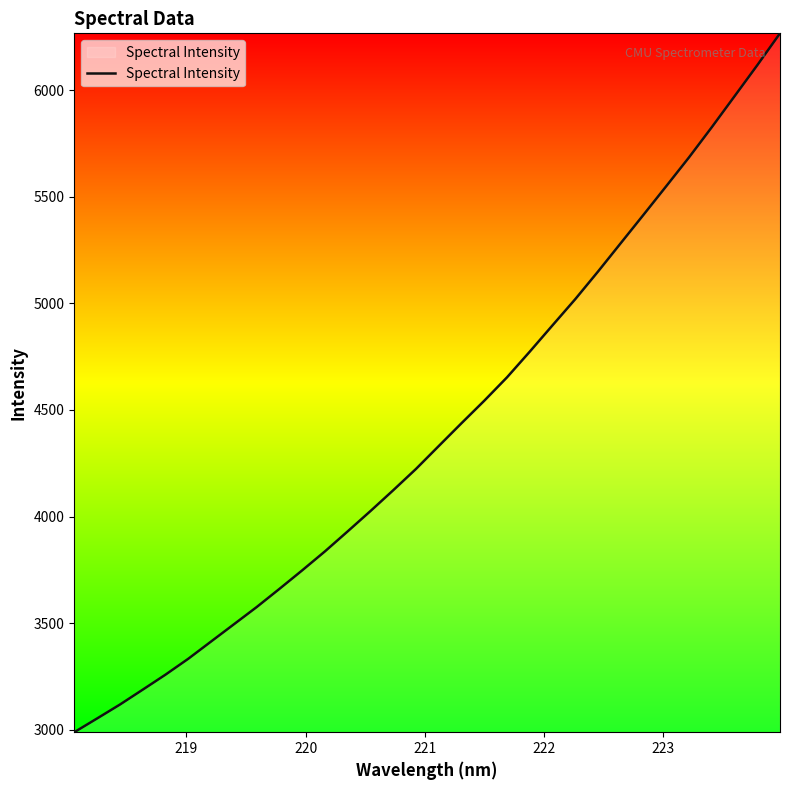

What is the smallest value displayed?

2988.7